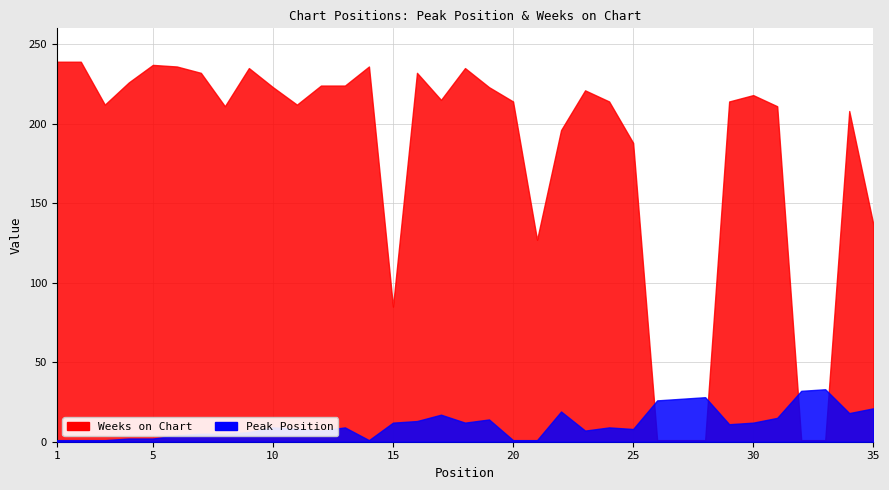

Is the value of Peak Position at 4 greater than the value of Weeks on Chart at 25?

No